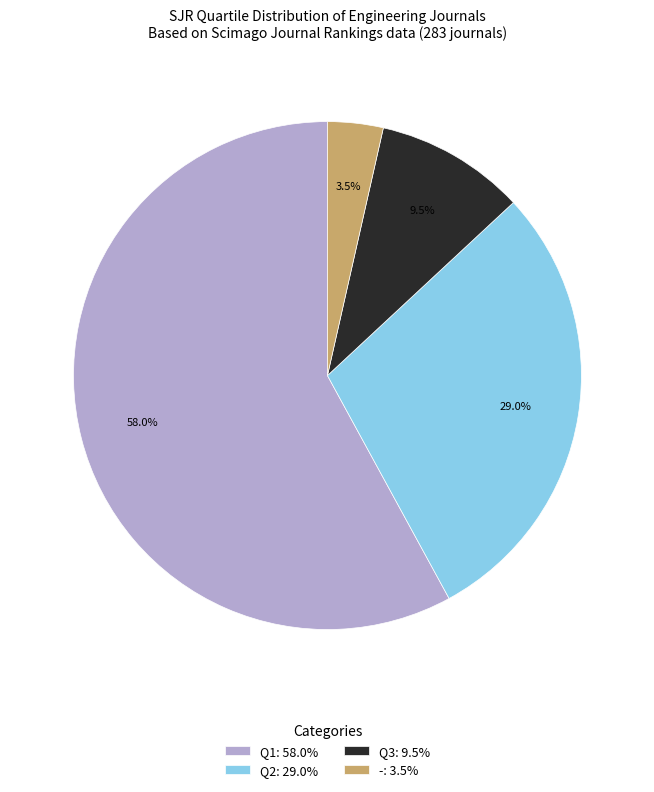

What percentage is the Q1 slice, to the nearest percent?

58%